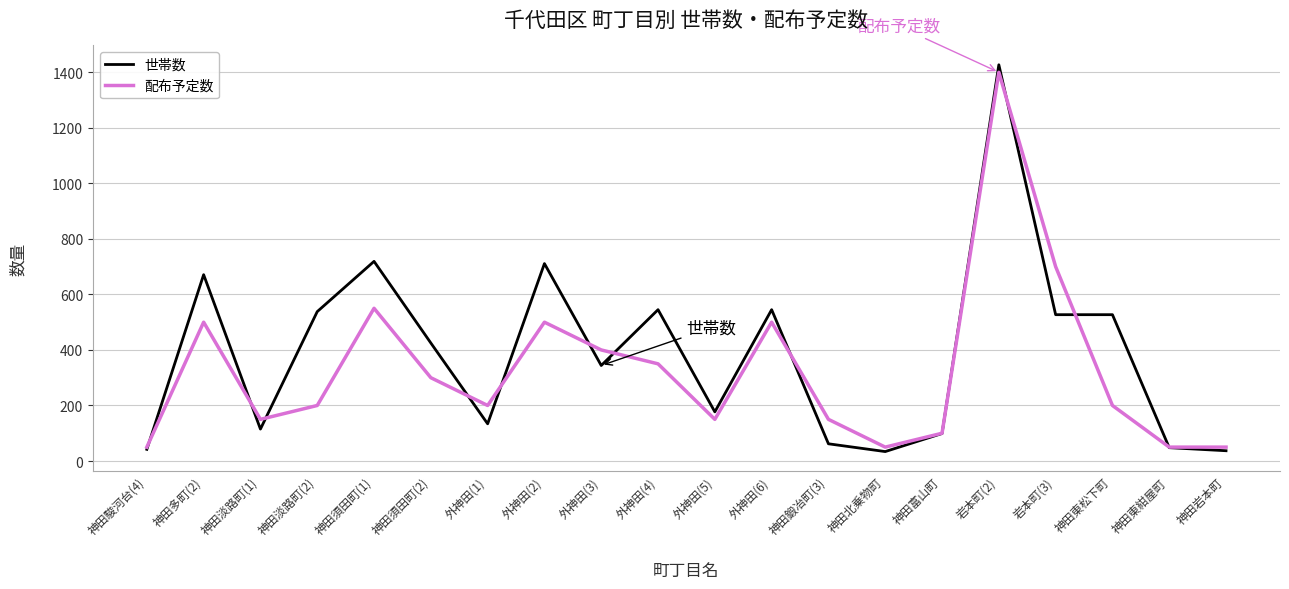

In 配布予定数, how many points are higher than both neighbors (excluding endpoints)?

5